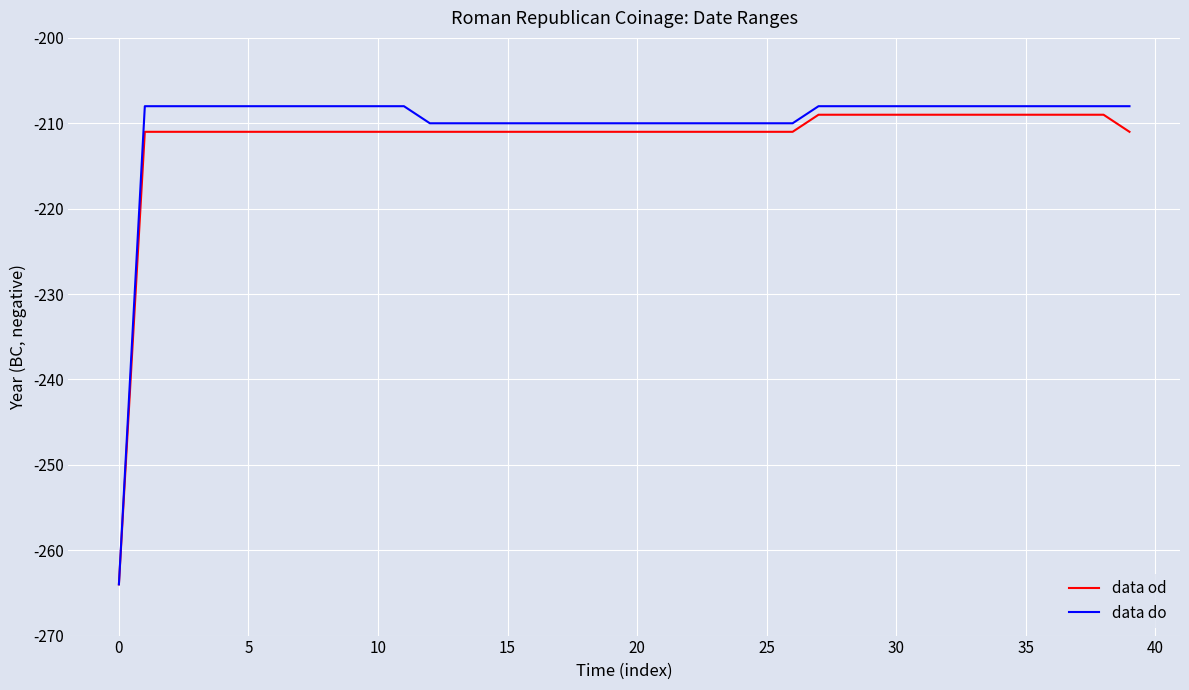

Reading left to right, transcribe all the data shown in this chart.

data od: -264	-211	-211	-211	-211	-211	-211	-211	-211	-211	-211	-211	-211	-211	-211	-211	-211	-211	-211	-211	-211	-211	-211	-211	-211	-211	-211	-209	-209	-209	-209	-209	-209	-209	-209	-209	-209	-209	-209	-211
data do: -264	-208	-208	-208	-208	-208	-208	-208	-208	-208	-208	-208	-210	-210	-210	-210	-210	-210	-210	-210	-210	-210	-210	-210	-210	-210	-210	-208	-208	-208	-208	-208	-208	-208	-208	-208	-208	-208	-208	-208